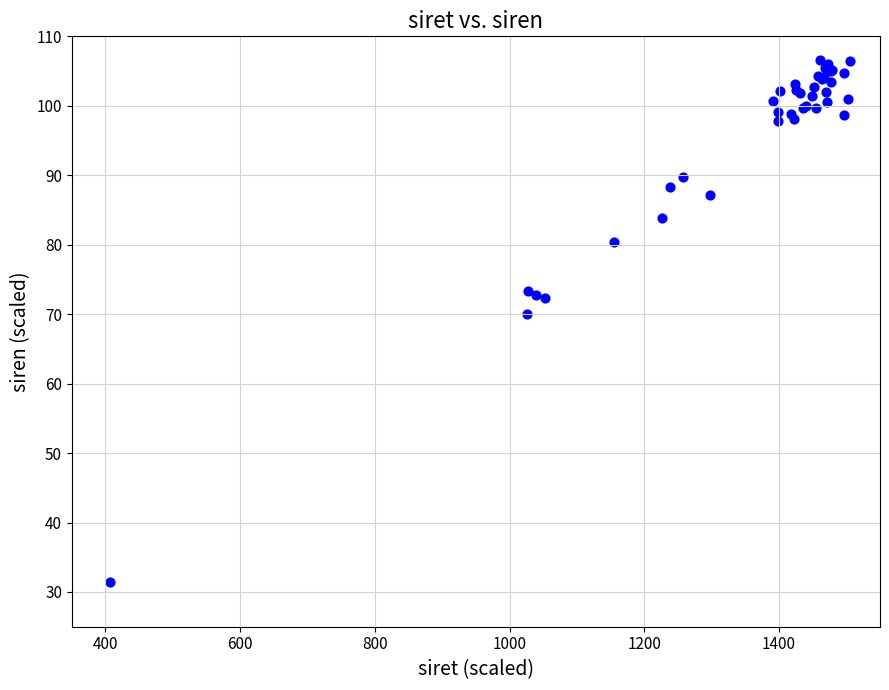

What Y value in the scatter plot is closest to 69?

70.0